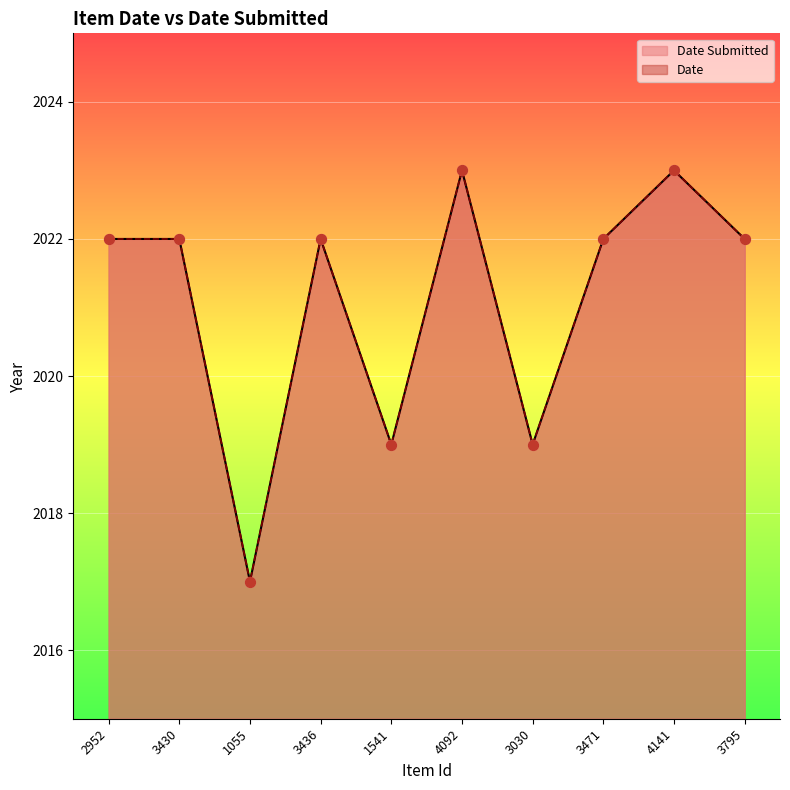

Is the value of Date at 4141 greater than the value of Date Submitted at 4092?

No